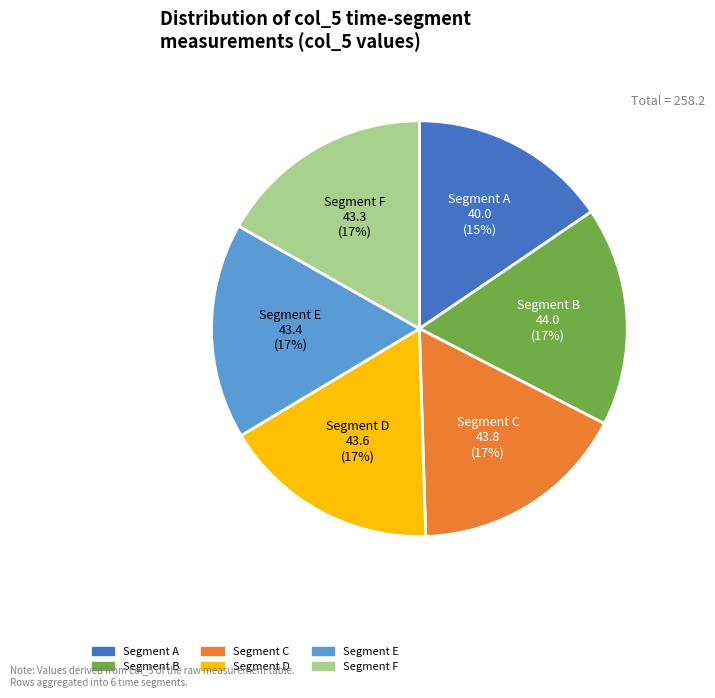

To the nearest percent, what portion does Segment A represent?

15%